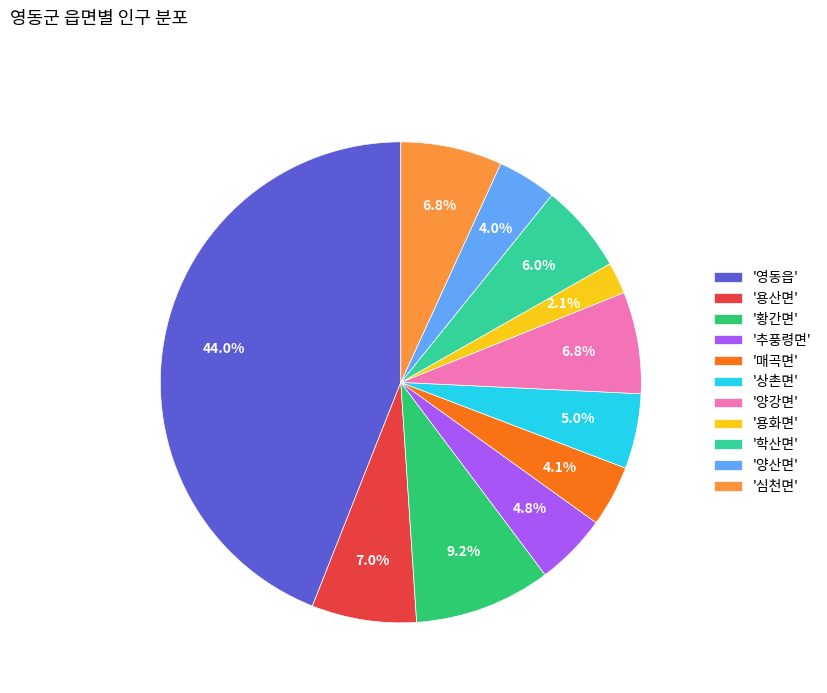

What percentage do '용산면' and '양산면' together represent?

11.0%